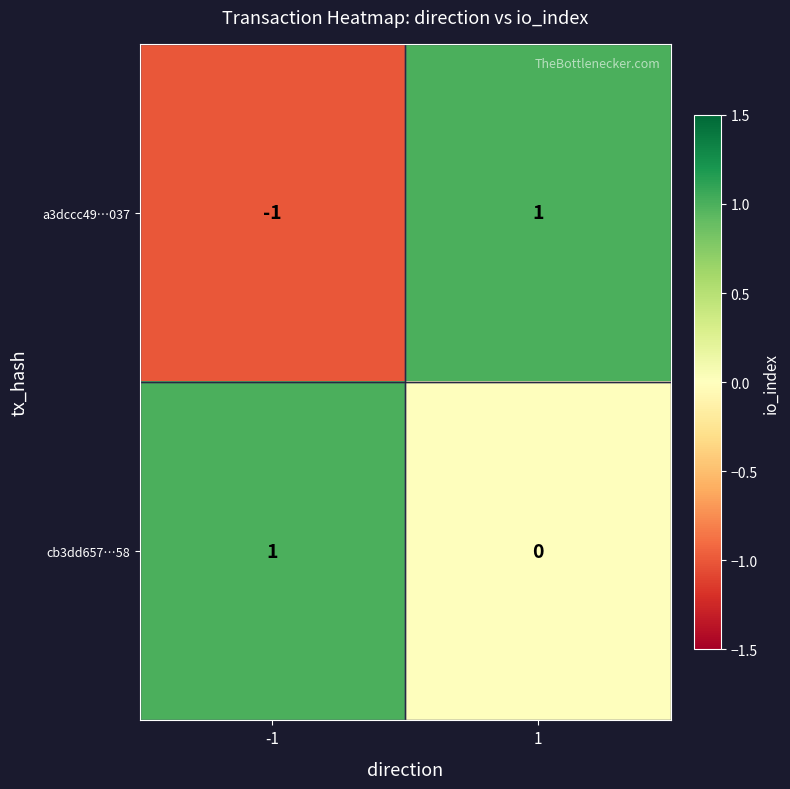

At -1, list the series in order from largest to smallest.

cb3dd657…58, a3dccc49…037